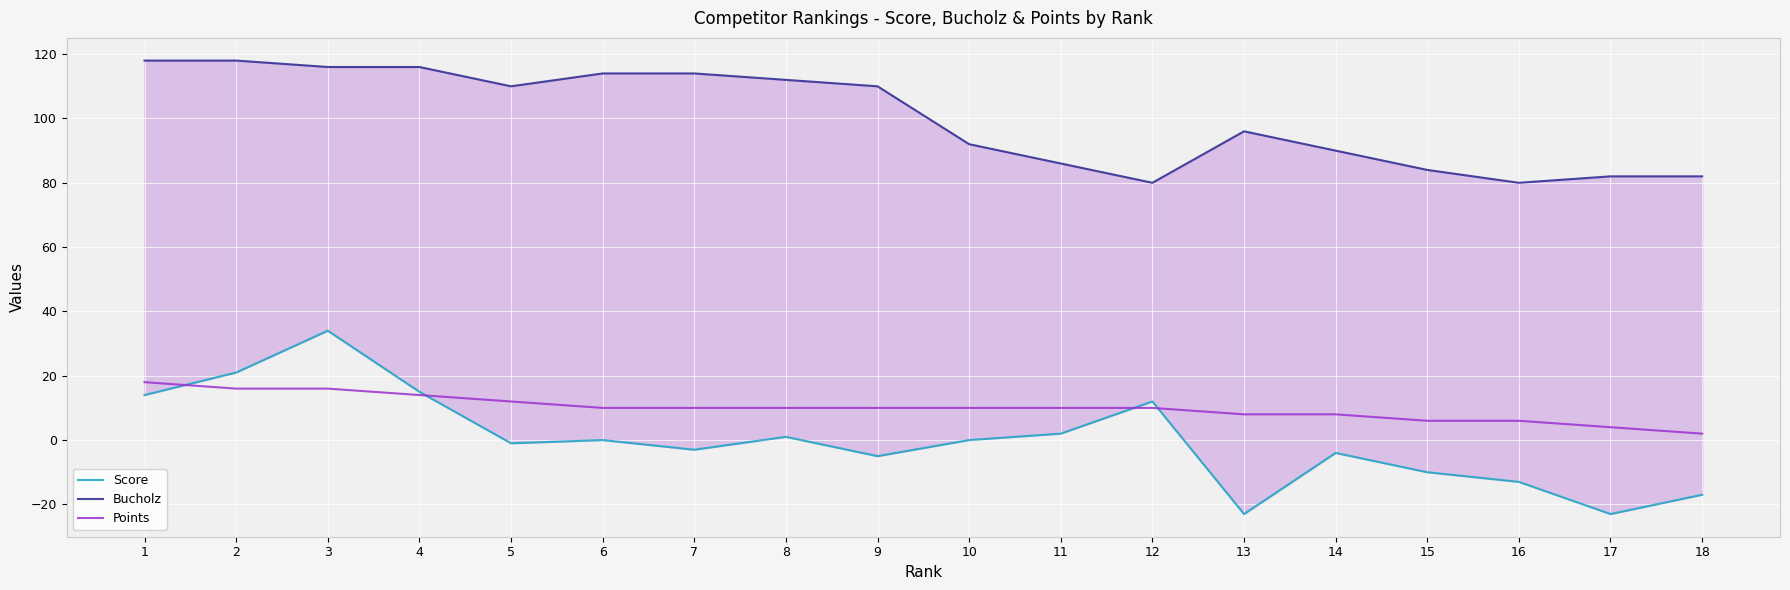

Count the number of categories in the chart.

18